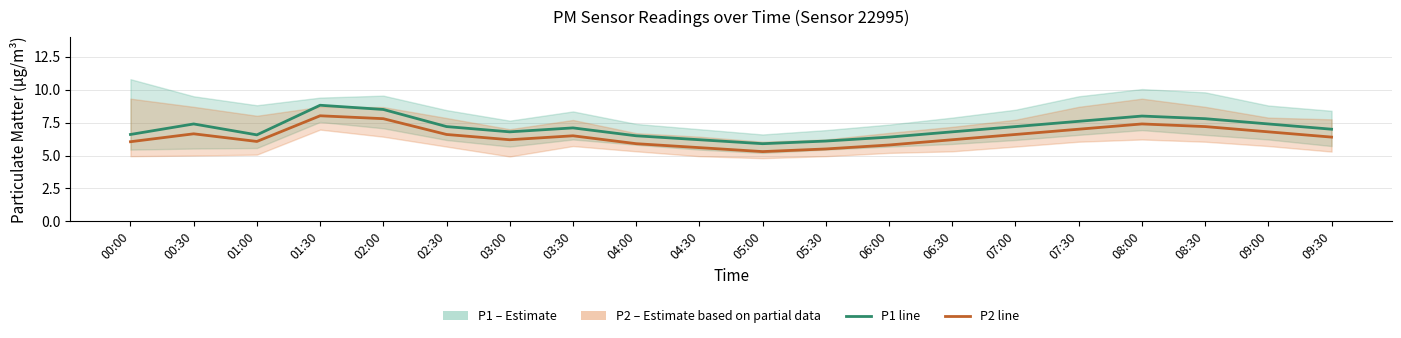

True or false: P1 (PM10 estimate) and P2 (PM2.5 estimate) cross at least once.

False